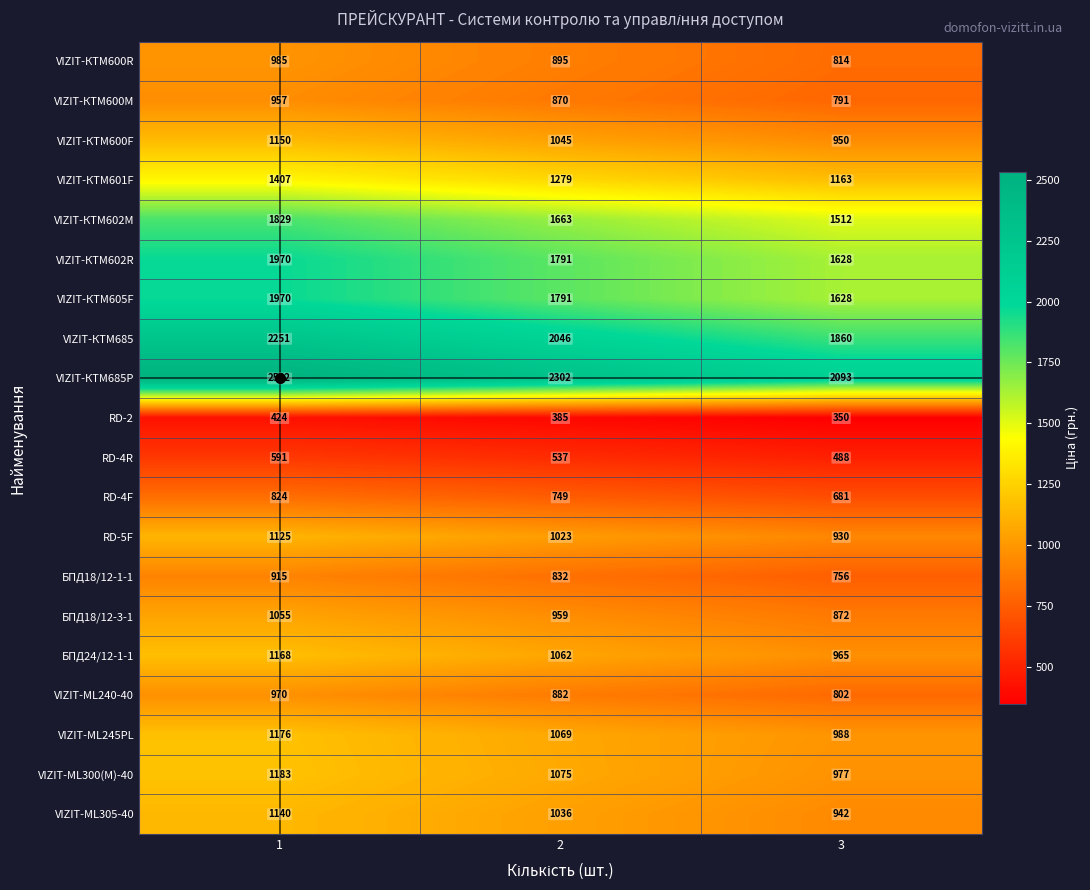

Which series changed the most between 2 and 3?

VIZIT-КТМ685P